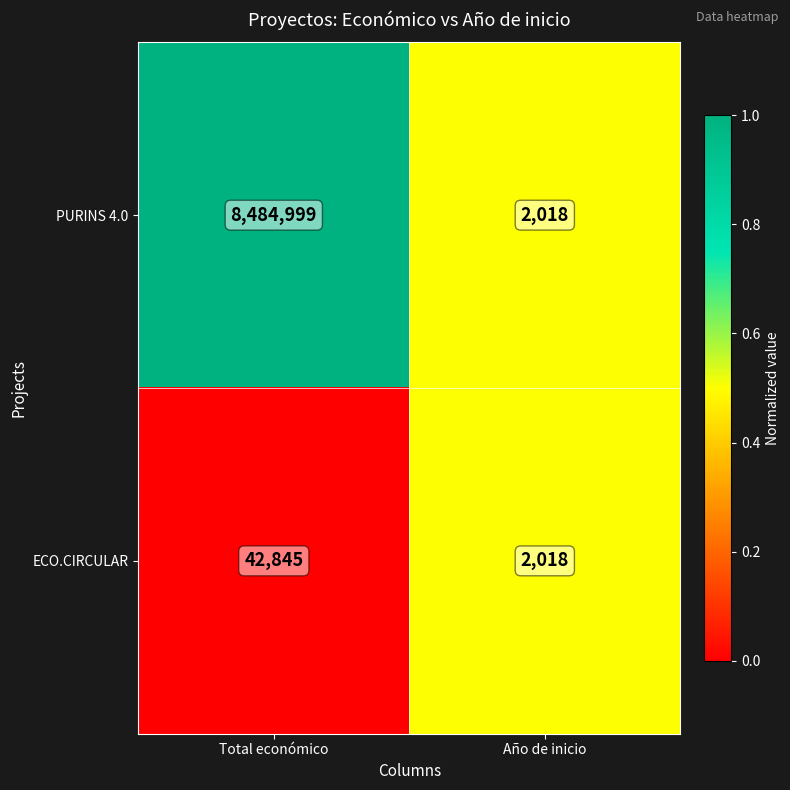

At which category does the chart reach its minimum across all series?

Año de inicio